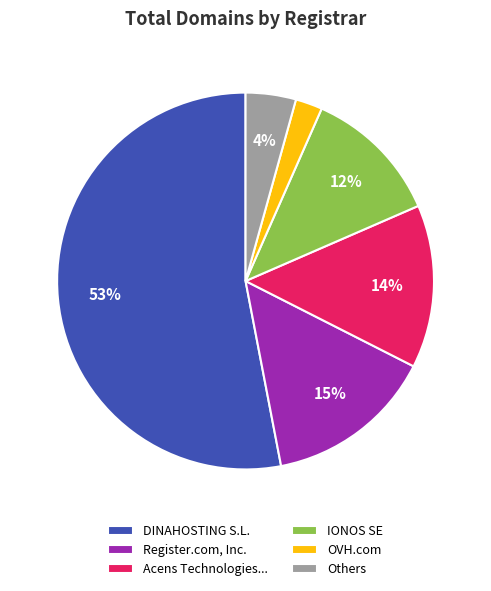

To the nearest percent, what is the difference between the largest and smallest slice percentages?

51%